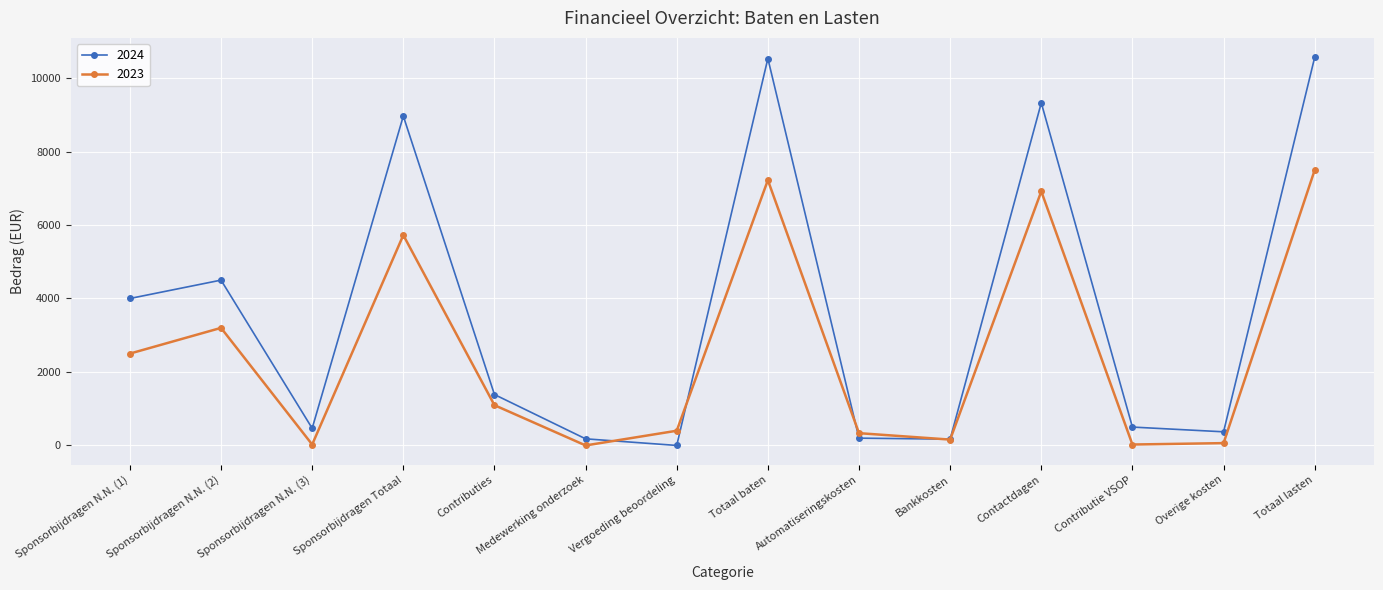

Which category has the lowest value in the 2024 series?

Vergoeding beoordeling